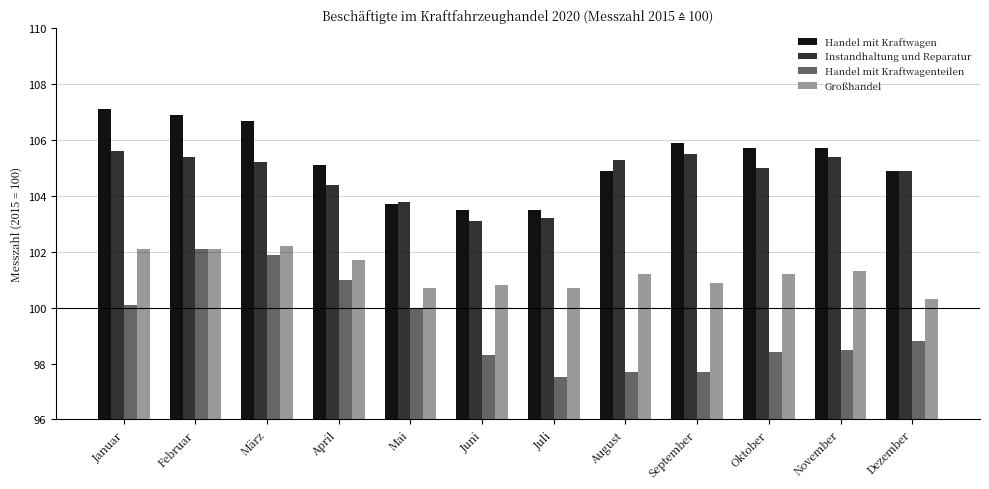

What position from the left is November?

11